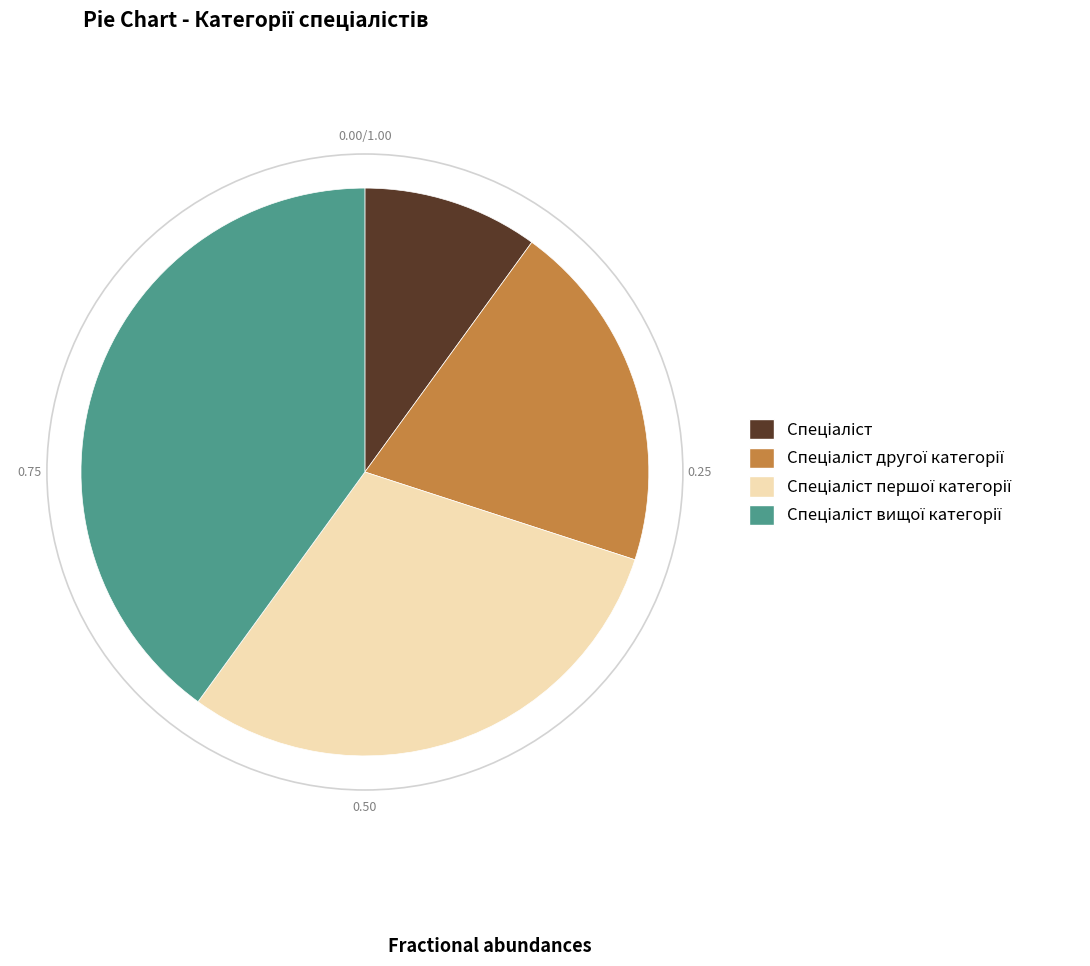

Rank the categories by value from lowest to highest.

Спеціаліст, Спеціаліст другої категорії, Спеціаліст першої категорії, Спеціаліст вищої категорії